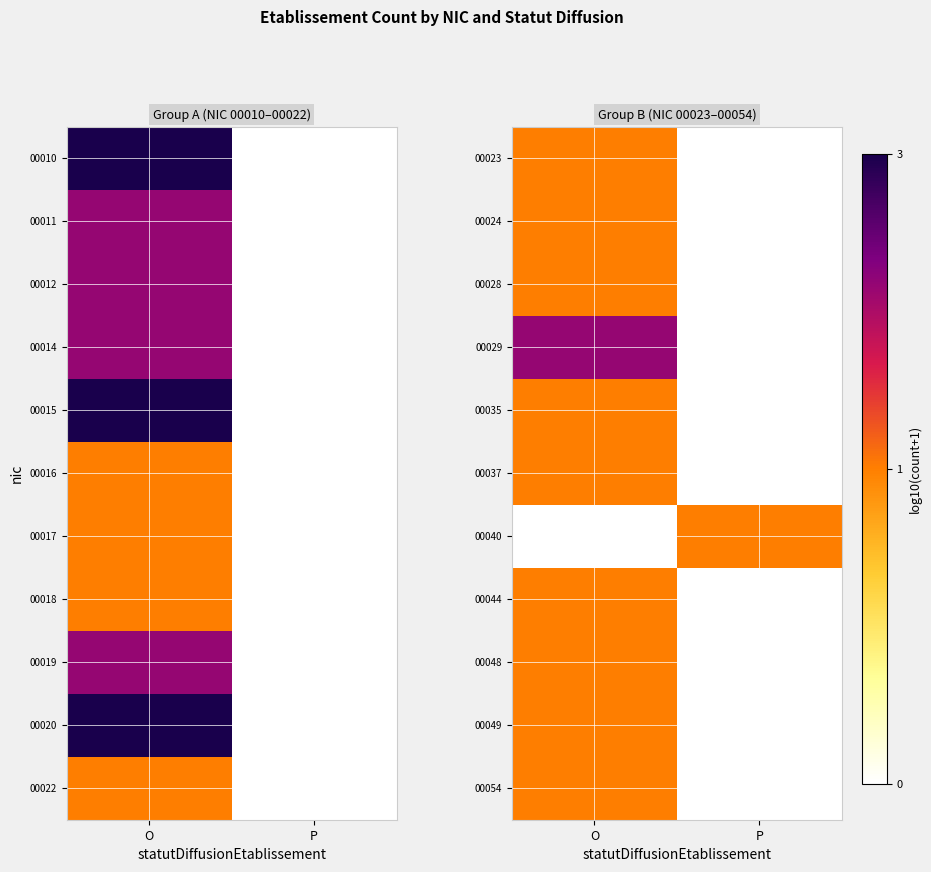

Which has a higher value, P or O?

O